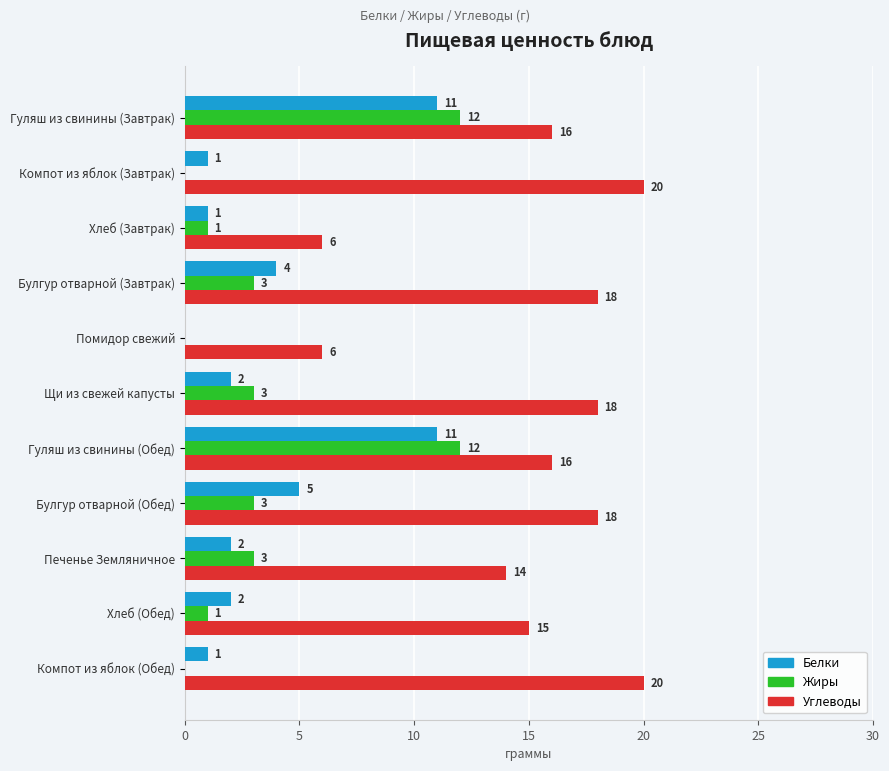

What is the greatest value displayed?

20